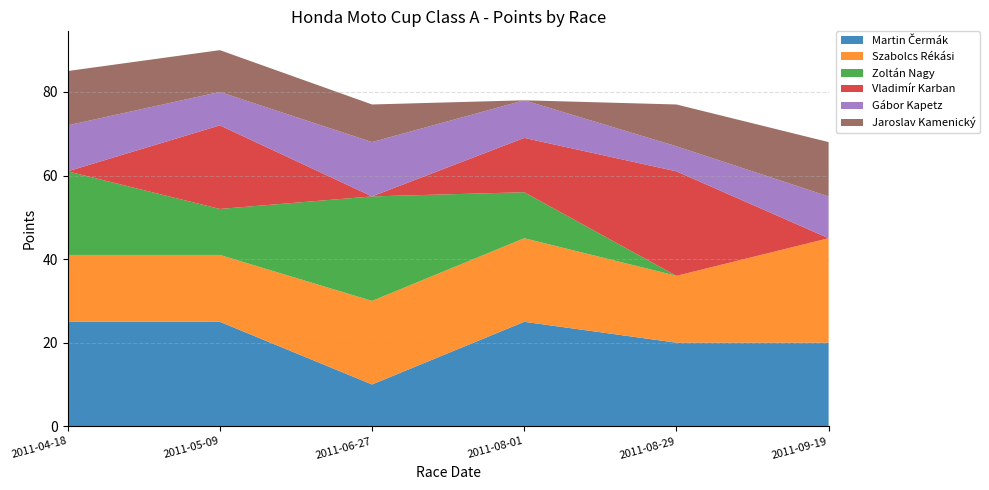

Reading right to left, what are all the values shown in this chart?

Martin Čermák: 2011-09-19=20	2011-08-29=20	2011-08-01=25	2011-06-27=10	2011-05-09=25	2011-04-18=25	Total=125
Szabolcs Rékási: 2011-09-19=25	2011-08-29=16	2011-08-01=20	2011-06-27=20	2011-05-09=16	2011-04-18=16	Total=113
Zoltán Nagy: 2011-09-19=0	2011-08-29=0	2011-08-01=11	2011-06-27=25	2011-05-09=11	2011-04-18=20	Total=67
Vladimír Karban: 2011-09-19=0	2011-08-29=25	2011-08-01=13	2011-06-27=0	2011-05-09=20	2011-04-18=0	Total=58
Gábor Kapetz: 2011-09-19=10	2011-08-29=6	2011-08-01=9	2011-06-27=13	2011-05-09=8	2011-04-18=11	Total=57
Jaroslav Kamenický: 2011-09-19=13	2011-08-29=10	2011-08-01=0	2011-06-27=9	2011-05-09=10	2011-04-18=13	Total=55